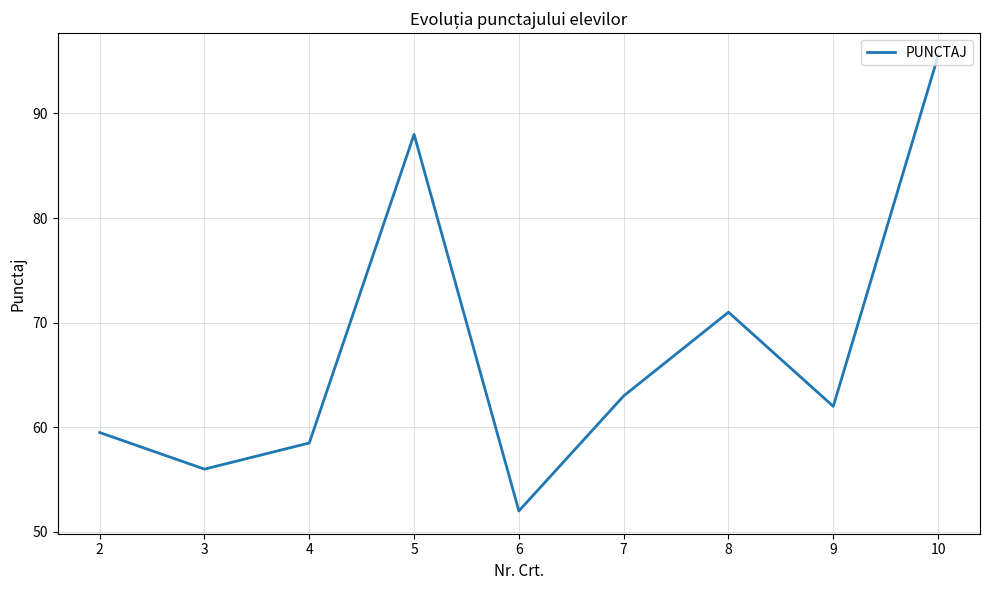

The value at 7 is 27.2. True or false?

False